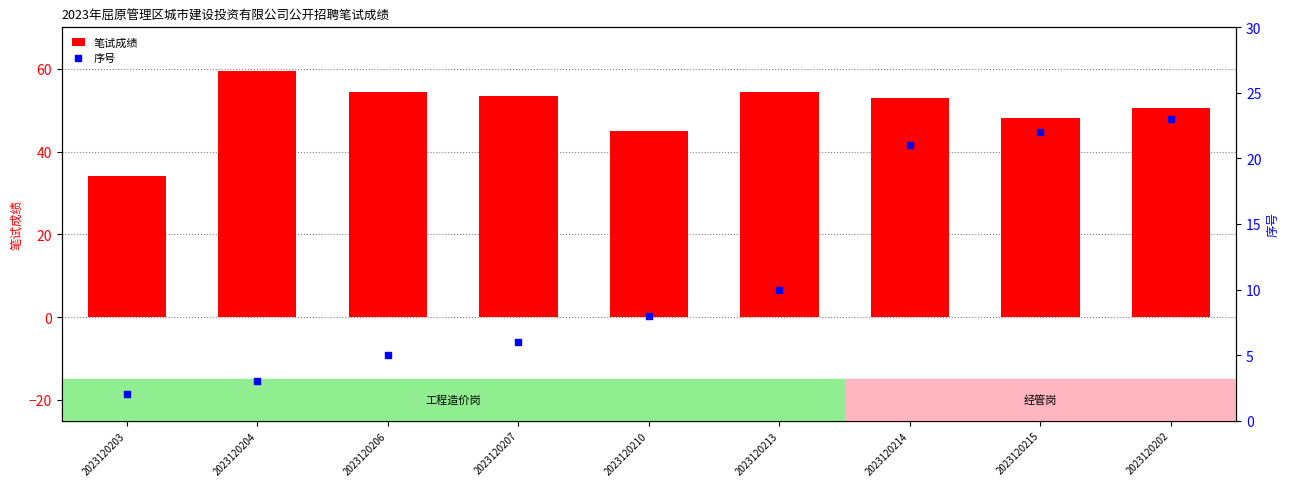

Which series contains the lowest Y value?

序号